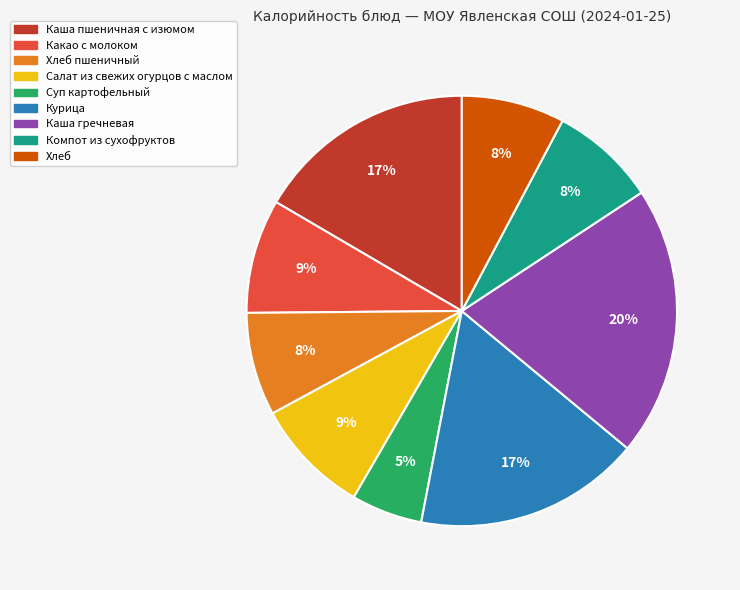

How many slices are in this pie chart?

9